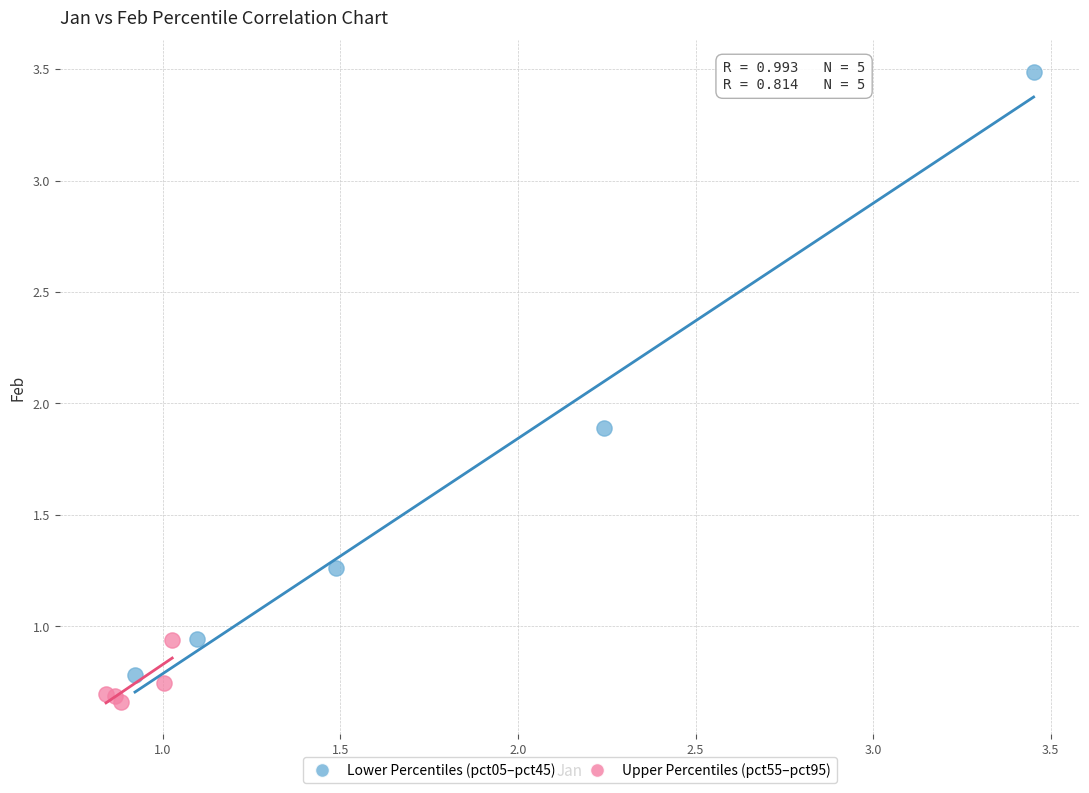

Which series reaches the maximum Y coordinate?

Lower Percentiles (pct05–pct45)